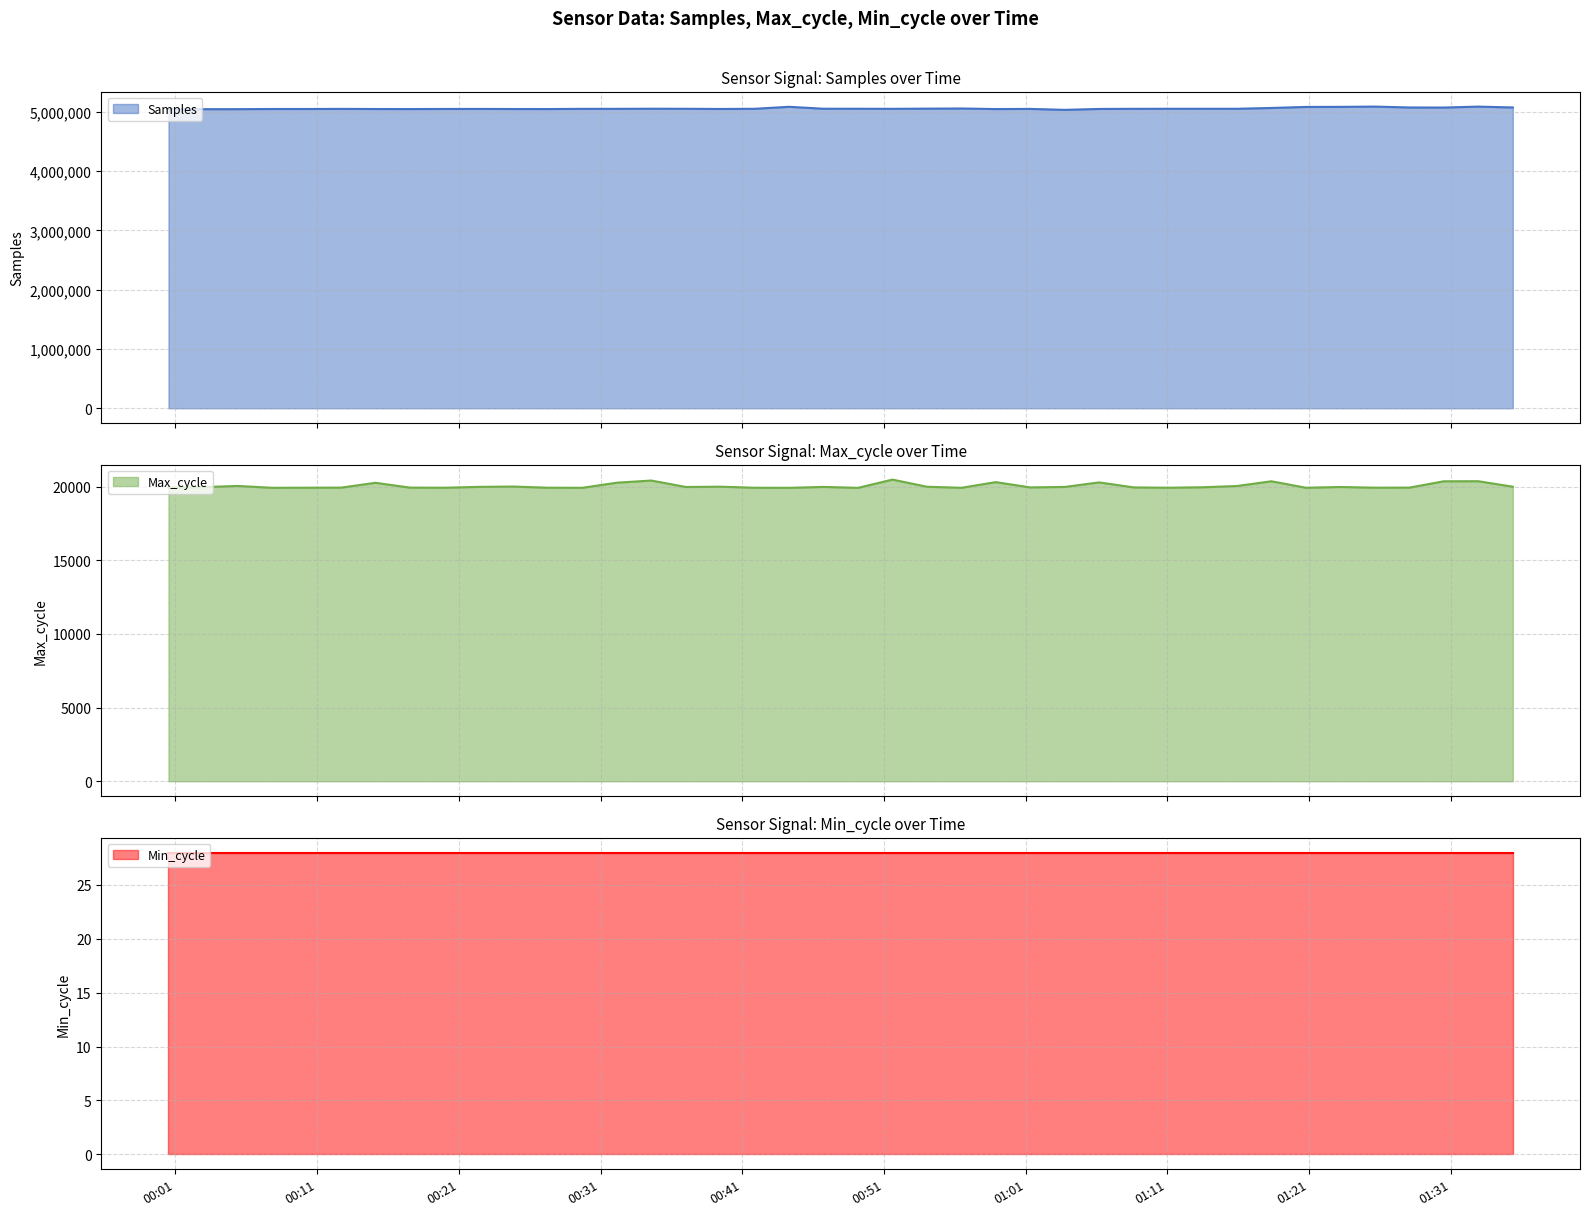

At which category does Max_cycle reach its first local peak?

2023/02/11 00:05:23